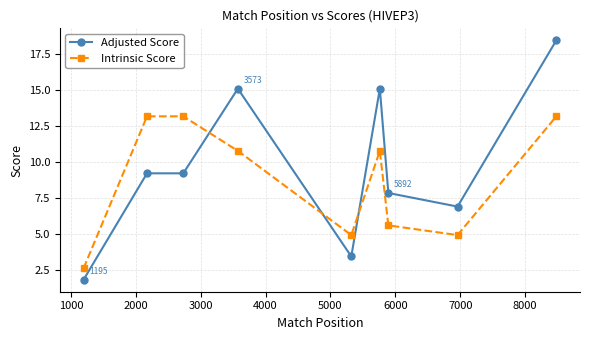

What is the average value of the Adjusted Score series?

9.7